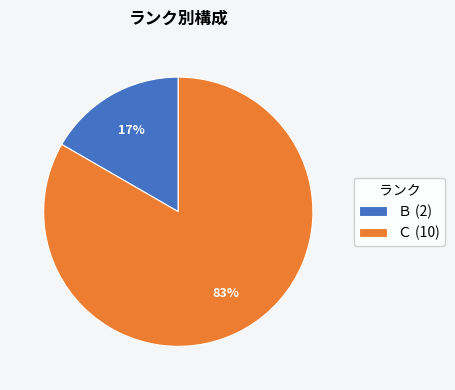

Does Ｂ (2) account for over 50% of the chart?

No